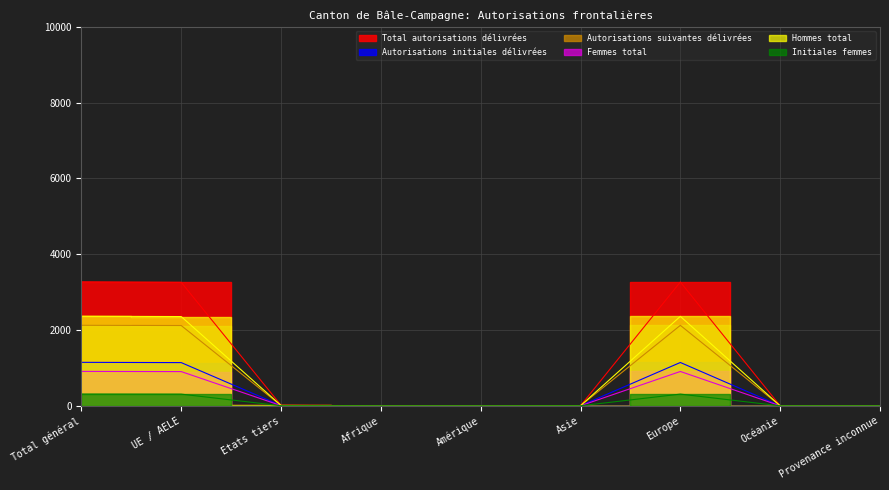

Reading left to right, list all the values displayed in this chart.

Total autorisations délivrées: 3272	3258	14	2	0	4	3266	0	0
Autorisations initiales délivrées: 1147	1140	7	1	0	3	1143	0	0
Autorisations suivantes délivrées: 2125	2118	7	1	0	1	2123	0	0
Femmes total: 908	903	5	1	0	1	906	0	0
Hommes total: 2364	2355	9	1	0	3	2360	0	0
Initiales femmes: 310	308	2	0	0	1	309	0	0